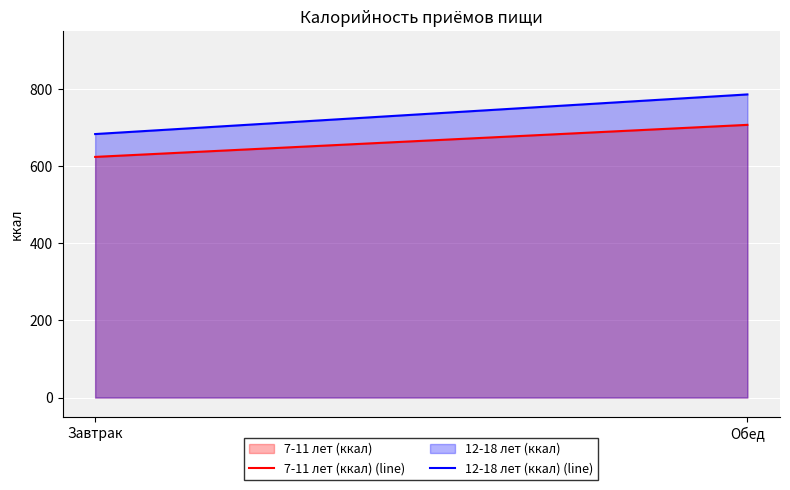

What is the difference between the highest and lowest values at Завтрак?

59.2